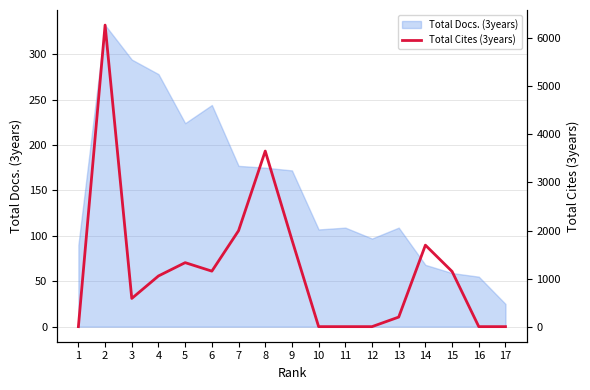

Reading left to right, list all the values displayed in this chart.

0	6276	587	1055	1332	1155	1997	3654	1806	0	0	0	199	1696	1148	0	0